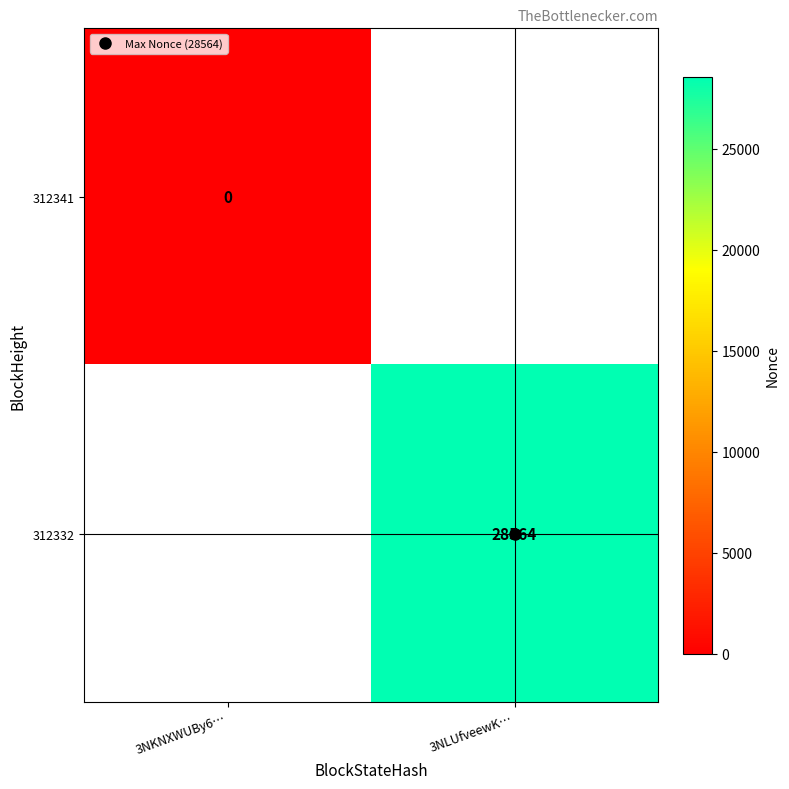

Where is 312341 nearest to the value 0?

3NKNXWUBy6…